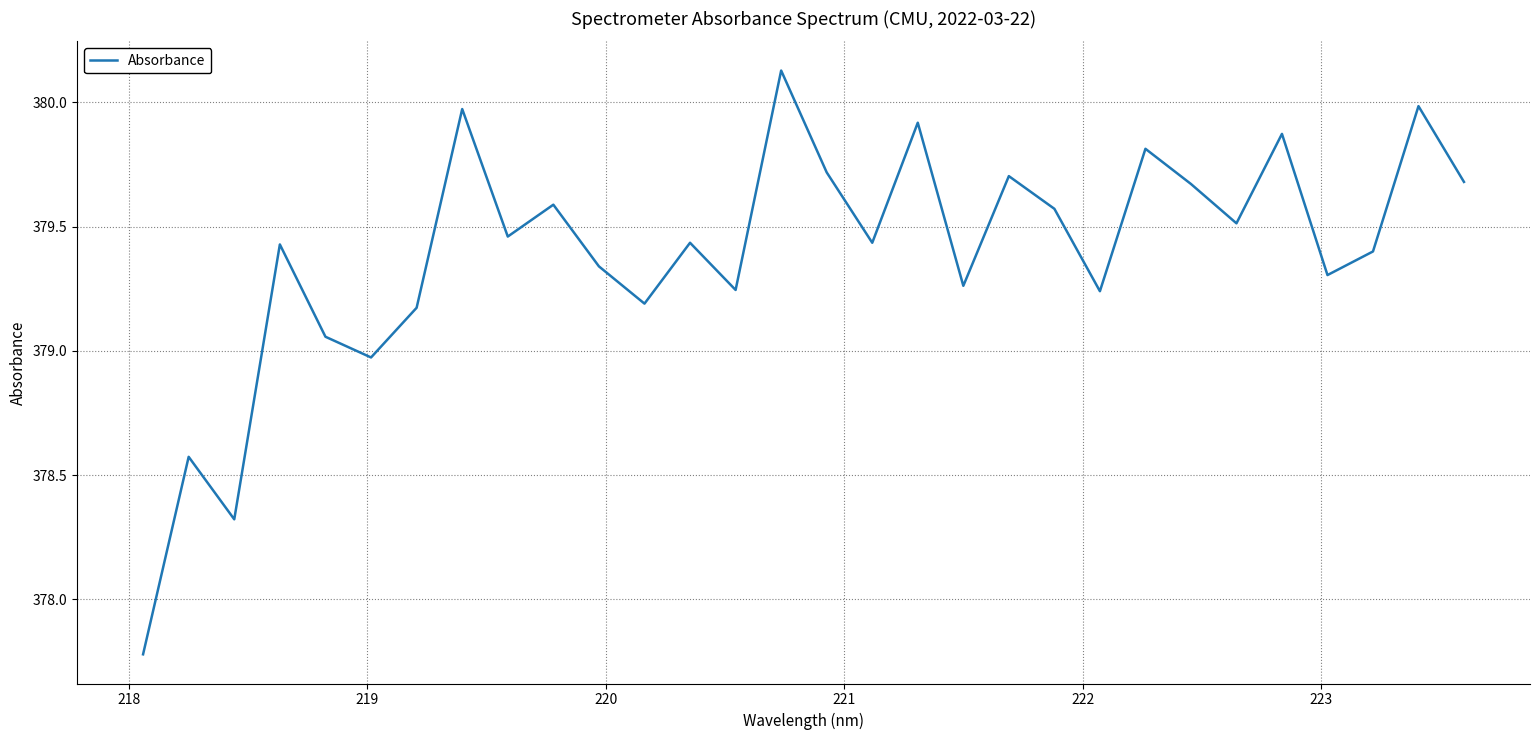

What is the smallest value displayed?

377.8